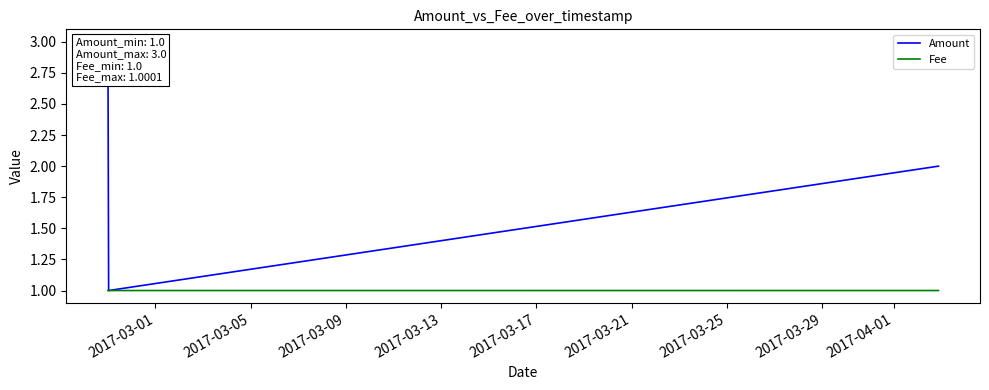

Rank the series by their average value, from lowest to highest.

Fee, Amount